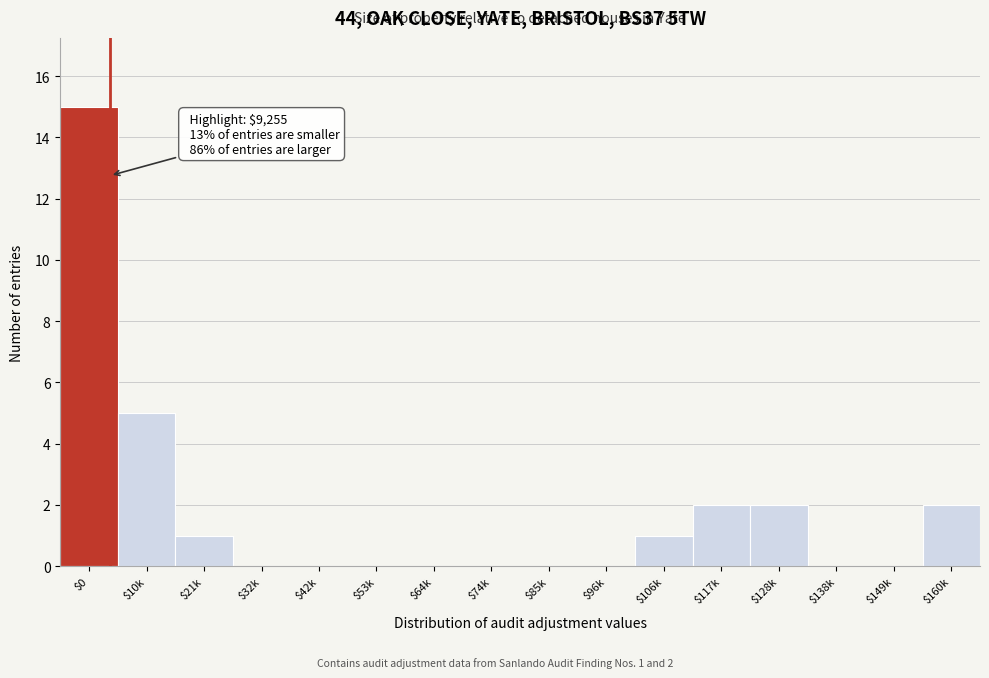

What is the sum of all values?

28